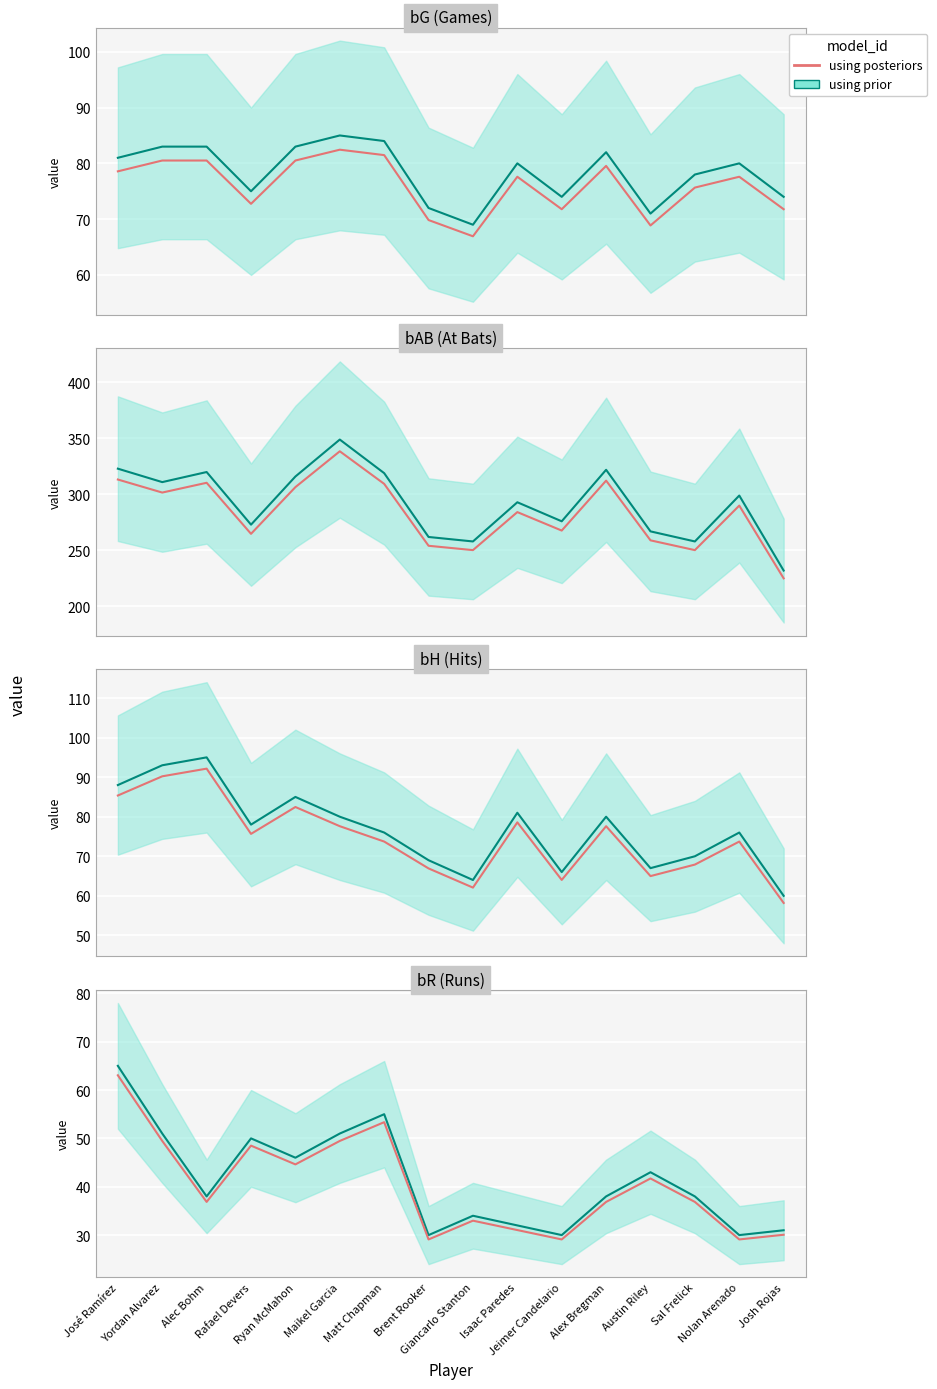

Approximately how many times larger is the value at Isaac Paredes compared to Yordan Alvarez?

0.6